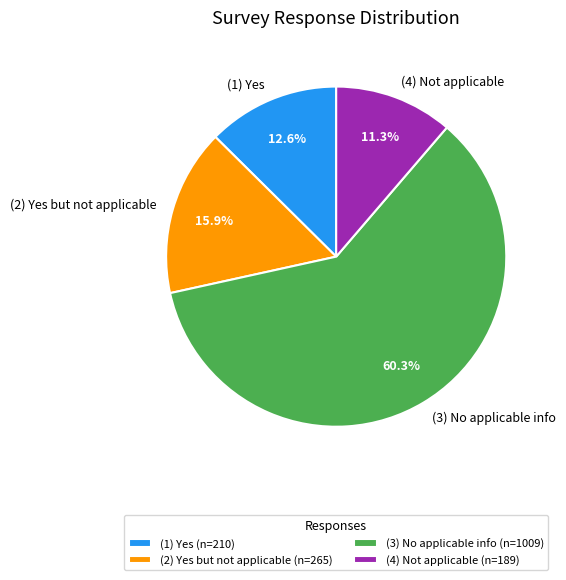

How many segments does this pie chart have?

4